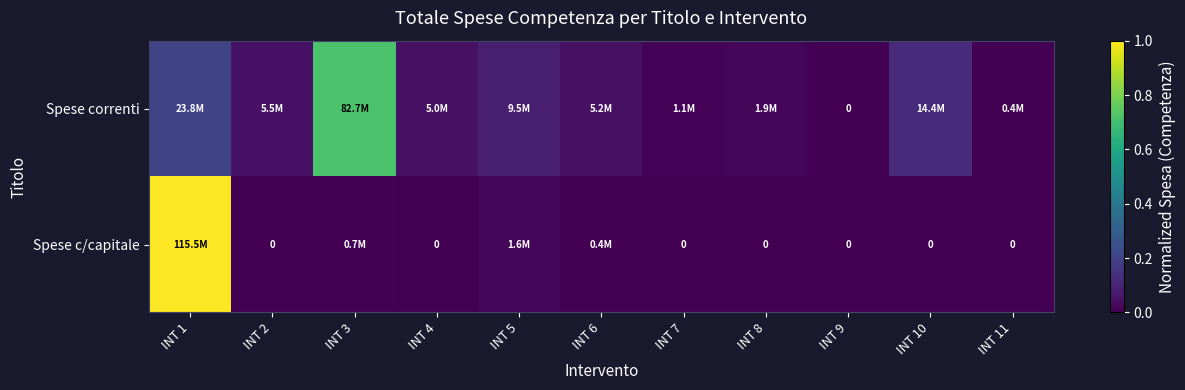

Rank the series by their maximum value, from lowest to highest.

Spese correnti, Spese c/capitale